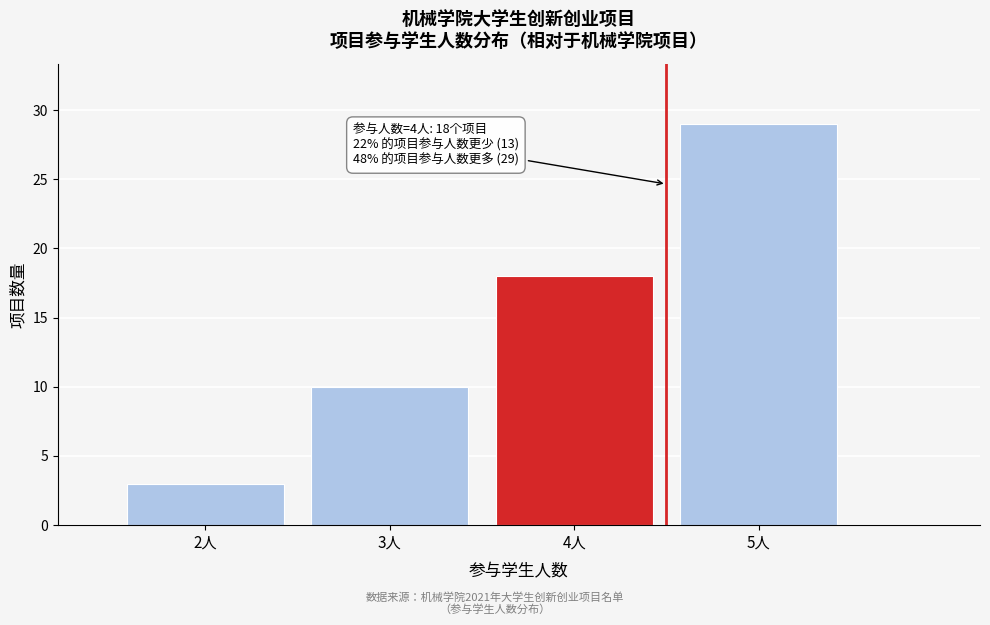

Reading left to right, what are all the values shown in this chart?

3	10	18	29